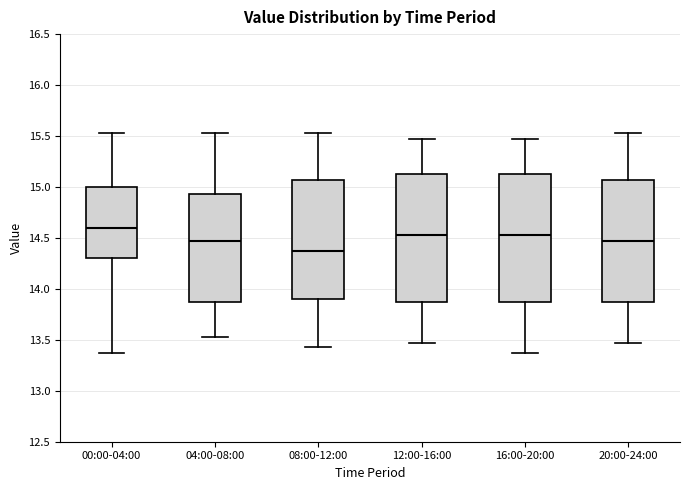

Where does the upper whisker of the box for 16:00-20:00 end on the y-axis? The values are not printed on the chart, so give them approximately, as read against the axis.

15.45